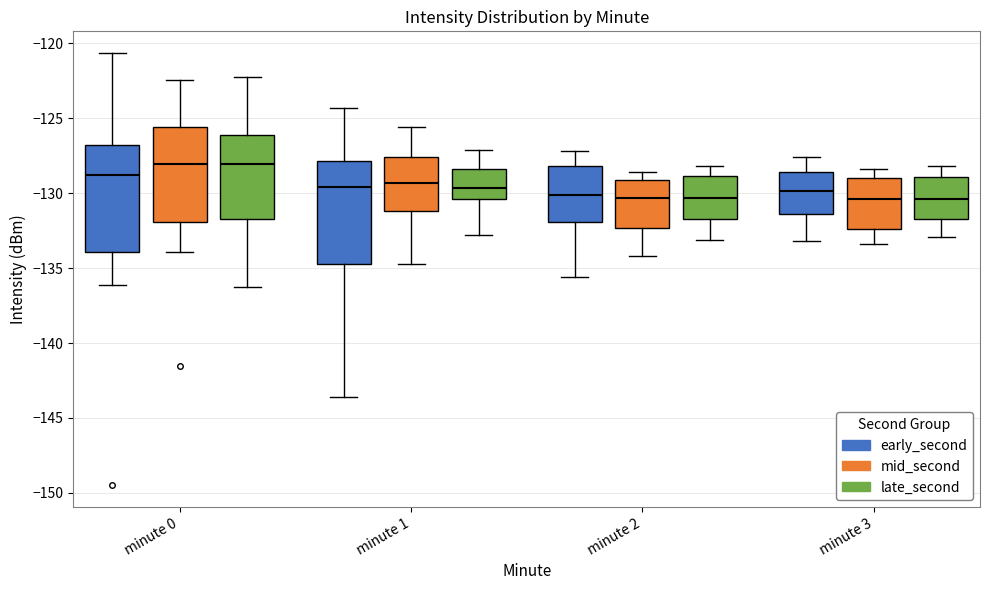

Reading left to right, transcribe this box plot: for each box, give where its median line is, the range the box spans, and where its two whiskers end, as read against the y-axis. The values are not printed on the chart, so give them approximately, as read against the axis.

minute 0 (early_second): median -129.0, box -134.0 to -127.0, whiskers -136.0 to -120.5
minute 0 (mid_second): median -128.0, box -132.0 to -125.5, whiskers -134.0 to -122.5
minute 0 (late_second): median -128.0, box -131.5 to -126.0, whiskers -136.5 to -122.5
minute 1 (early_second): median -129.5, box -135.0 to -128.0, whiskers -143.5 to -124.5
minute 1 (mid_second): median -129.5, box -131.0 to -127.5, whiskers -134.5 to -125.5
minute 1 (late_second): median -129.5, box -130.5 to -128.5, whiskers -133.0 to -127.0
minute 2 (early_second): median -130.0, box -132.0 to -128.0, whiskers -135.5 to -127.0
minute 2 (mid_second): median -130.5, box -132.5 to -129.0, whiskers -134.0 to -128.5
minute 2 (late_second): median -130.5, box -131.5 to -129.0, whiskers -133.0 to -128.0
minute 3 (early_second): median -130.0, box -131.5 to -128.5, whiskers -133.0 to -127.5
minute 3 (mid_second): median -130.5, box -132.5 to -129.0, whiskers -133.5 to -128.5
minute 3 (late_second): median -130.5, box -131.5 to -129.0, whiskers -133.0 to -128.0